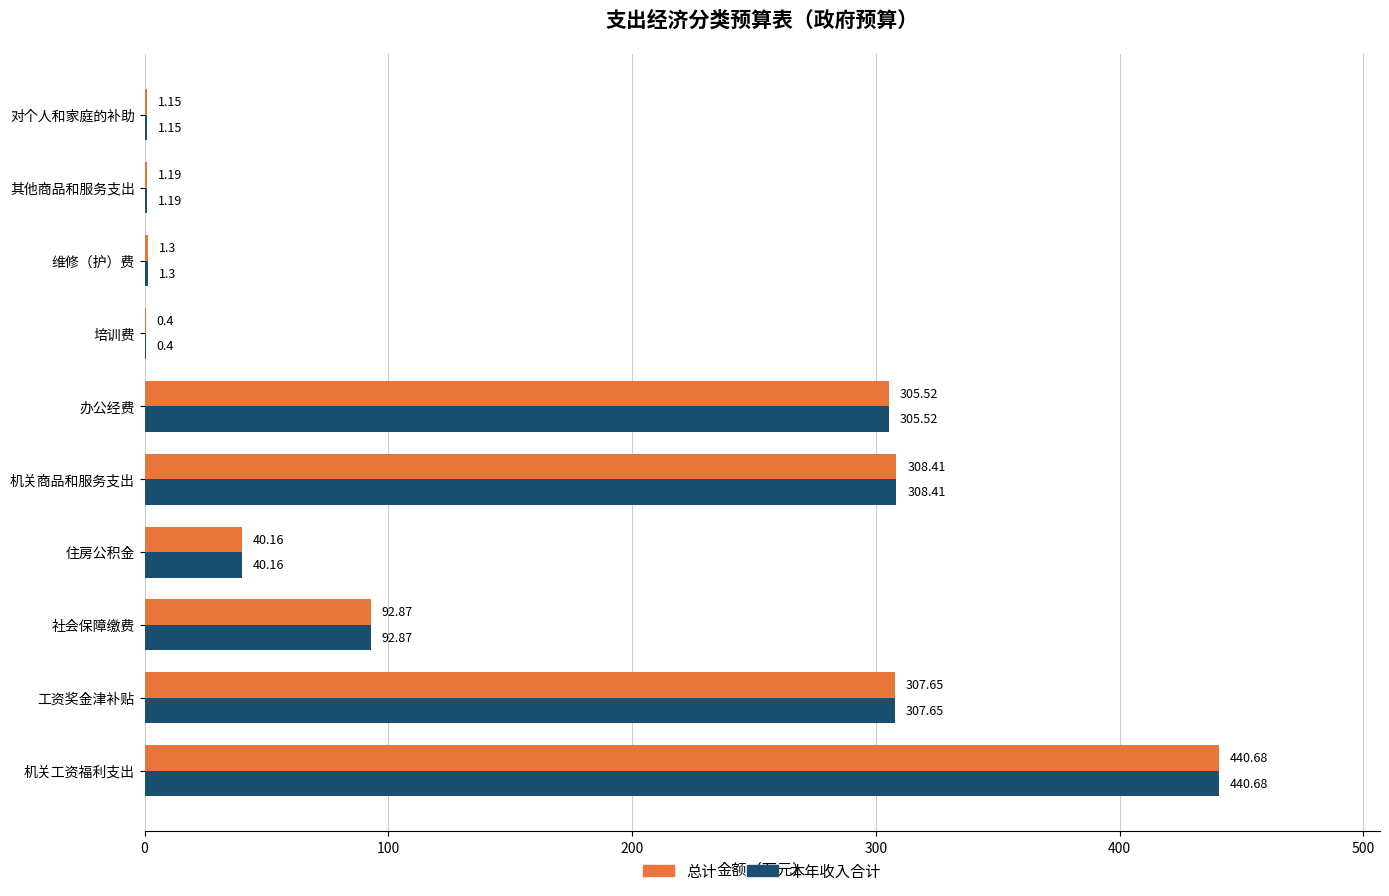

At which label is 本年收入合计 closest to 220?

办公经费